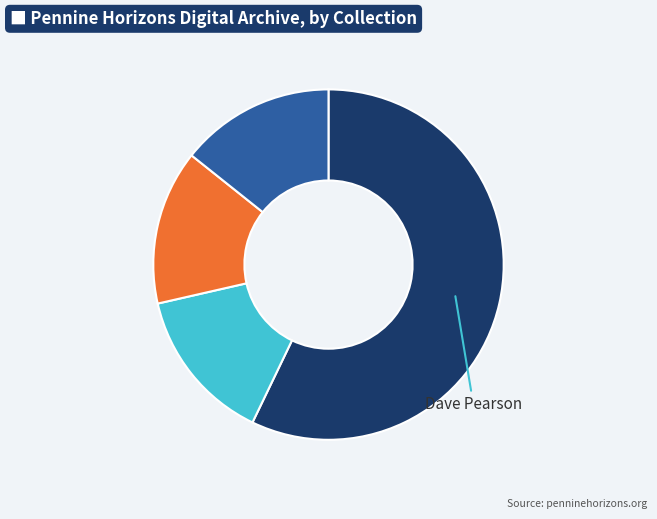

Is there a majority slice in this chart?

Yes